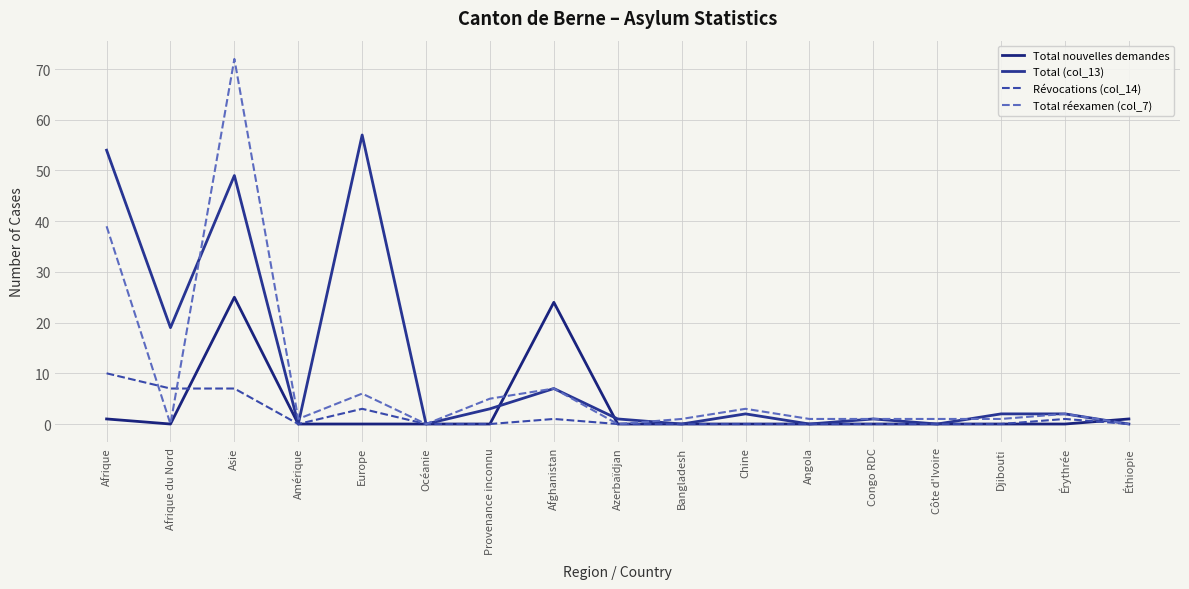

How many series are shown in this chart?

4